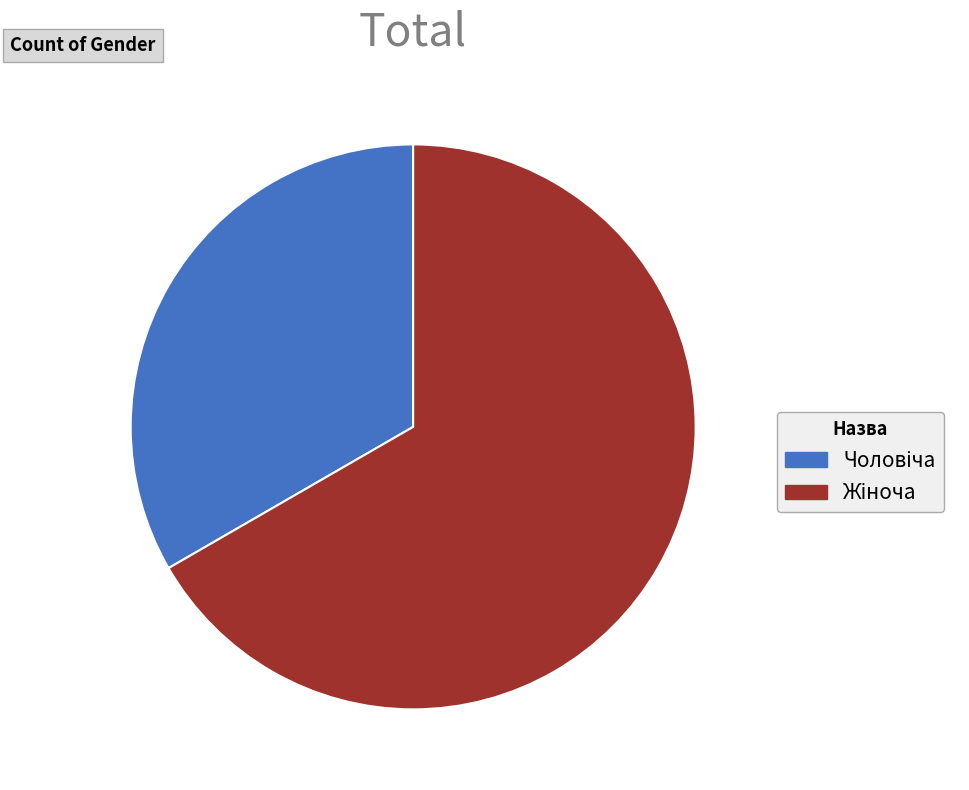

Is there any slice that represents more than half of the pie?

Yes